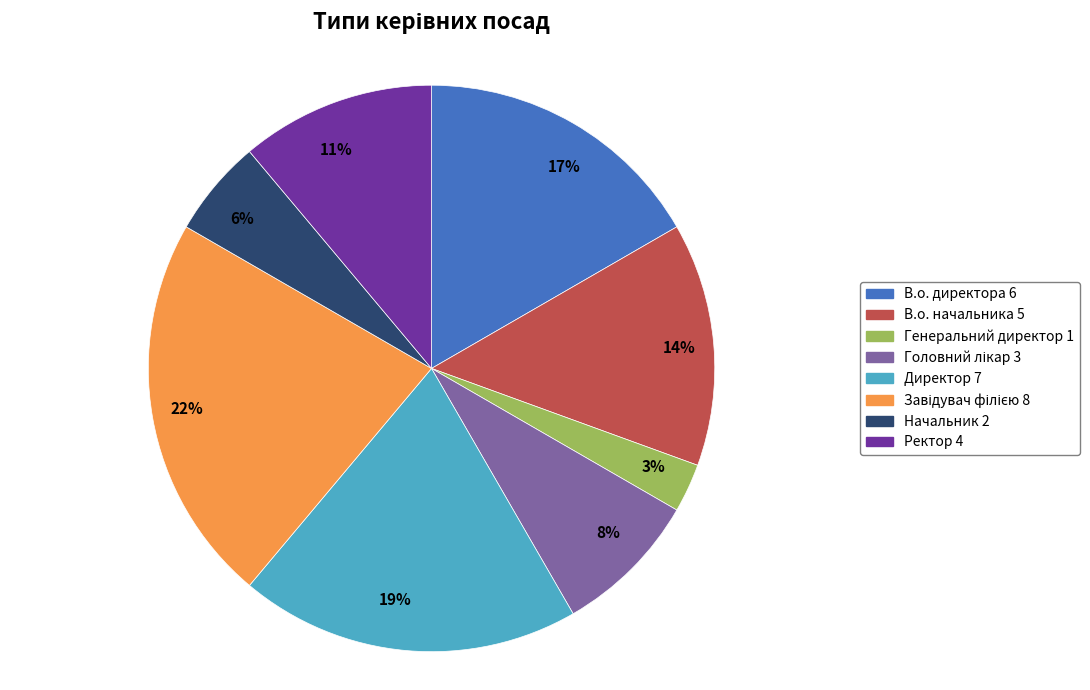

Which has a higher value, Ректор 4 or В.о. директора 6?

В.о. директора 6